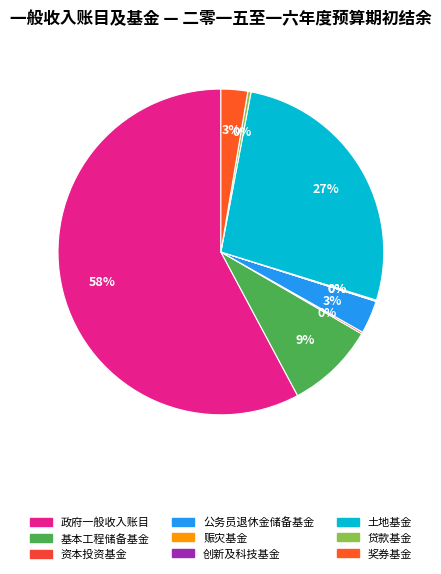

What is the total percentage of 资本投资基金 and 奖券基金?

2.8%